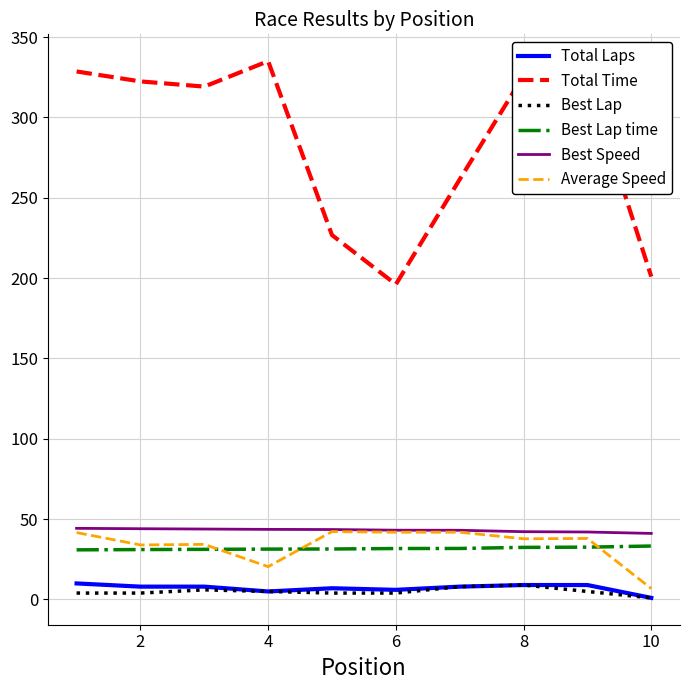

Which series has the largest range (max minus min)?

Total Time